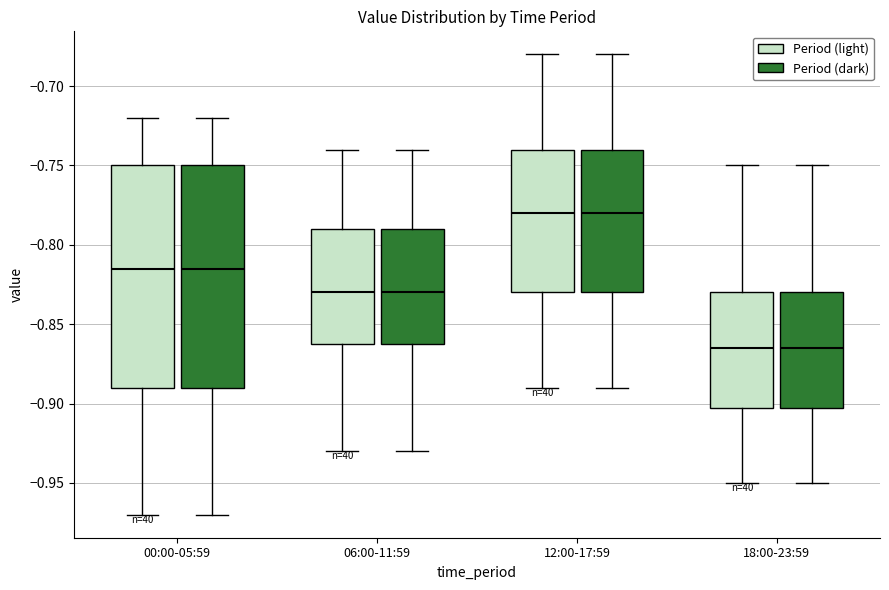

Where does the median line of the box for 06:00-11:59 (Period (light)) sit on the y-axis? The values are not printed on the chart, so give them approximately, as read against the axis.

-0.830